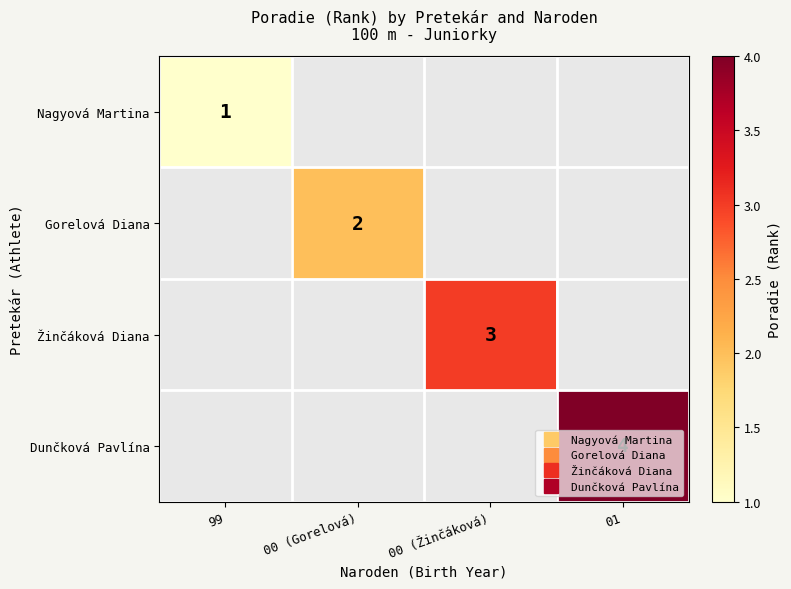

Which category has the lowest value in the Nagyová Martina series?

99